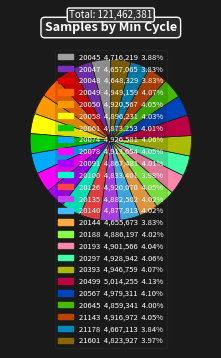

What is the ratio of the value at 20645 to the value at 20126?

1.0